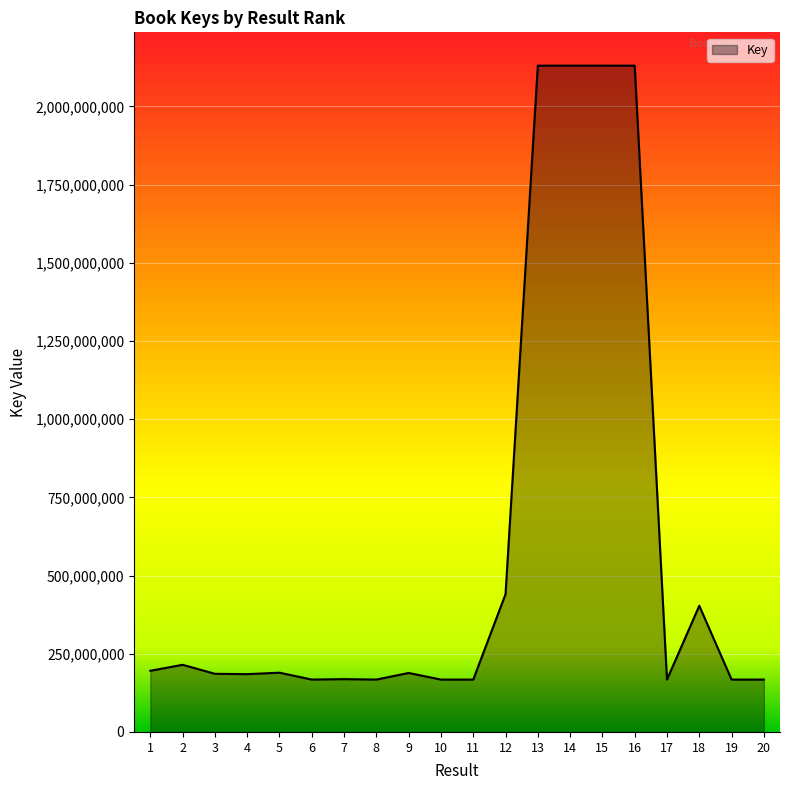

Does the chart have visible grid lines?

Yes